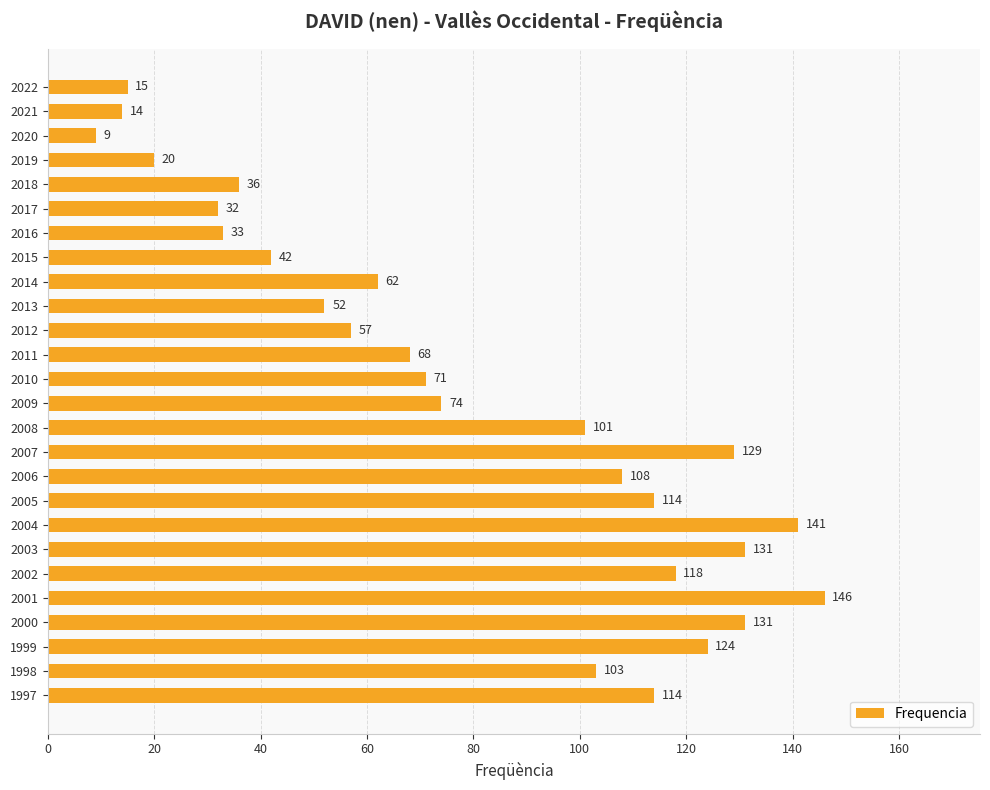

What is the value of the 23rd bar from the top?

131